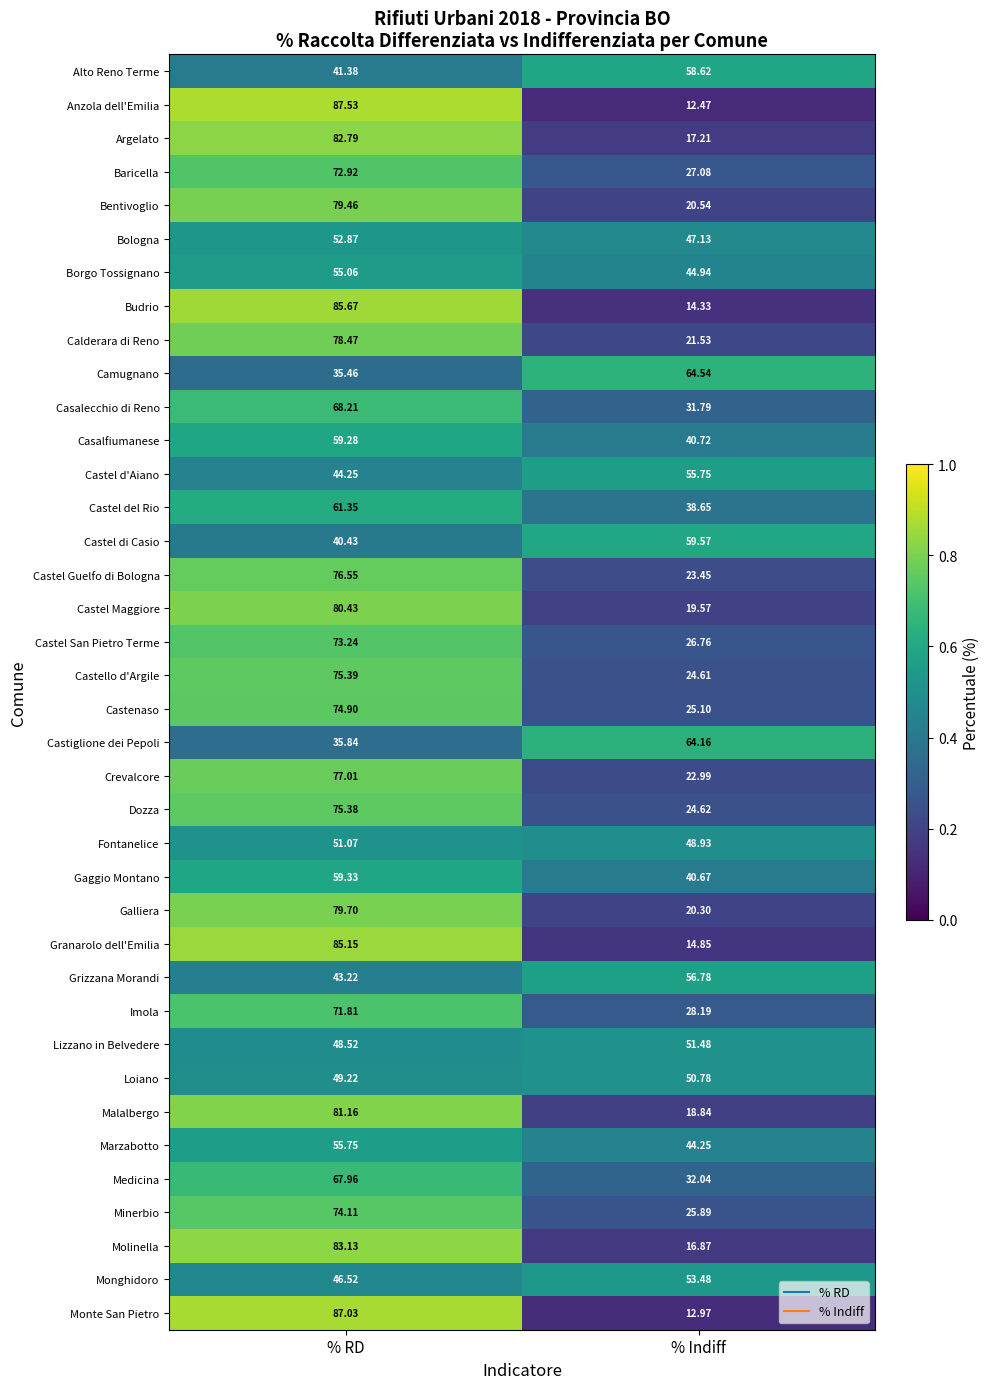

Where does the Molinella series first go above 83?

% RD